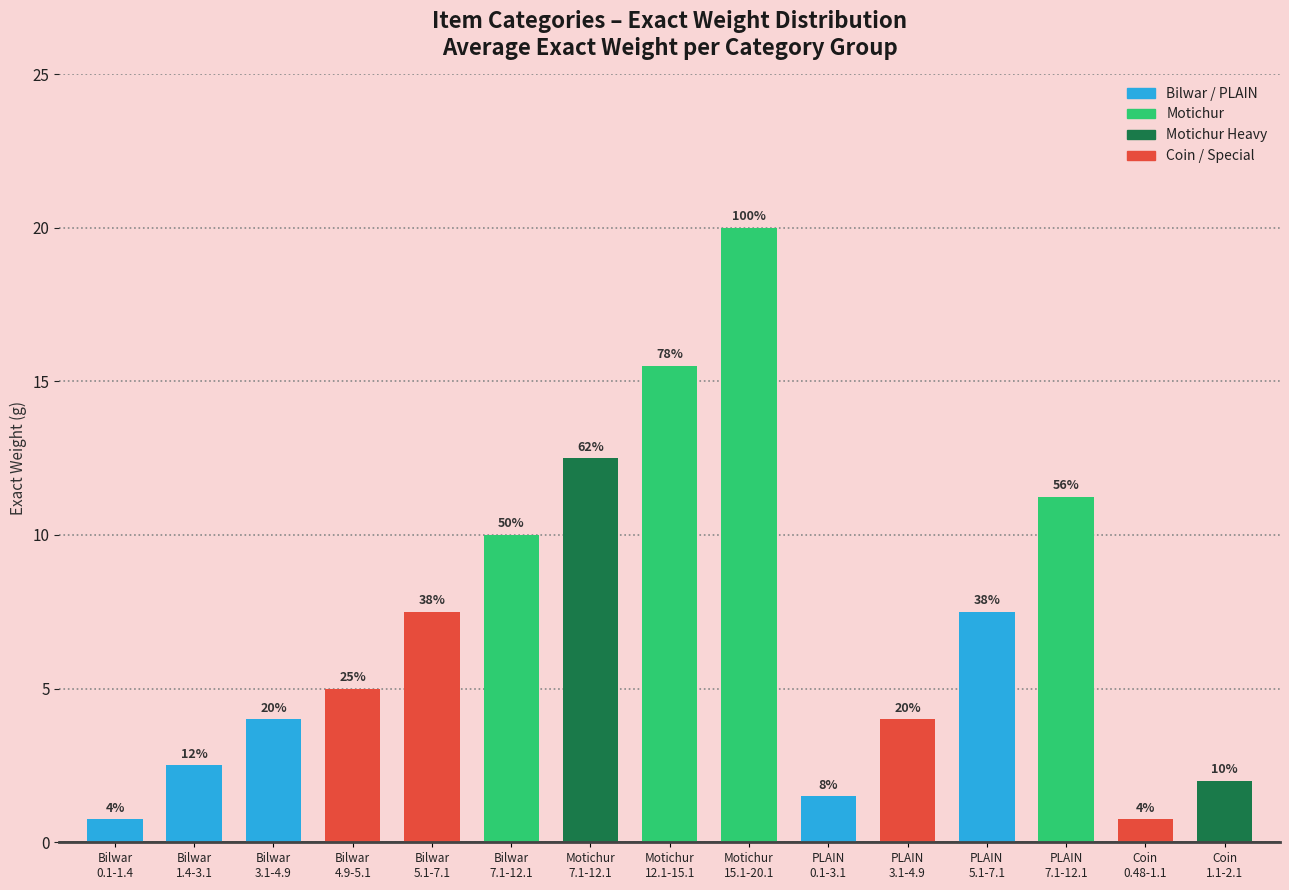

Approximately how many times larger is the value at Motichur
15.1-20.1 compared to PLAIN
5.1-7.1?

2.7